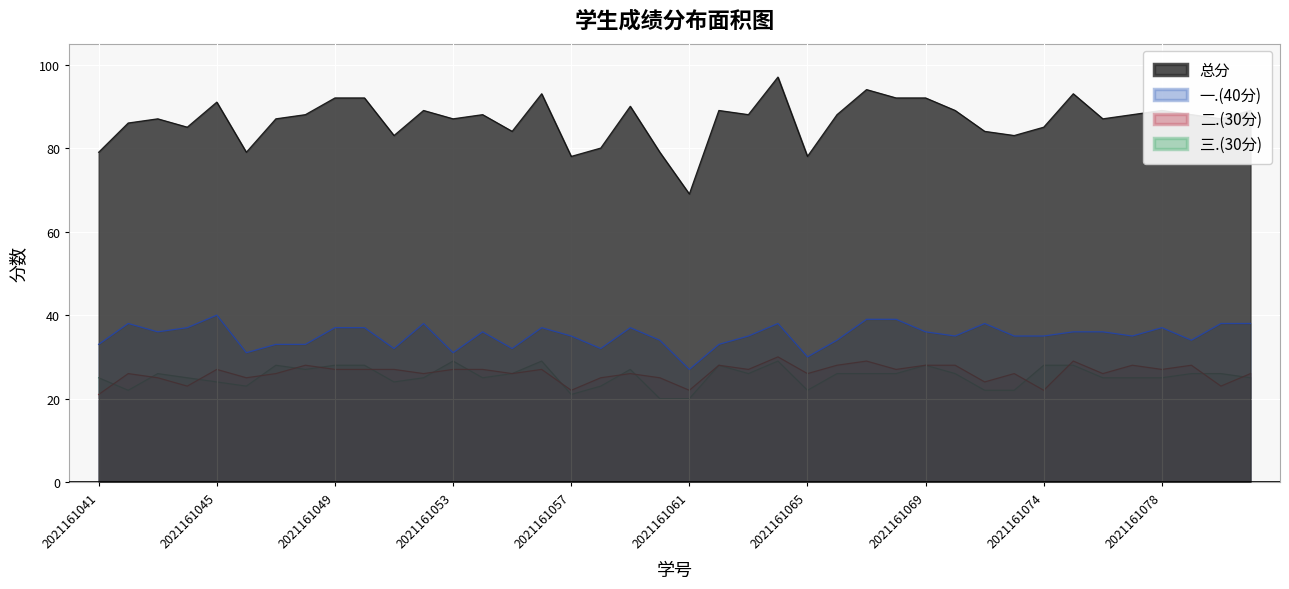

How many interior local peaks does the 二.(30分) series have?

12